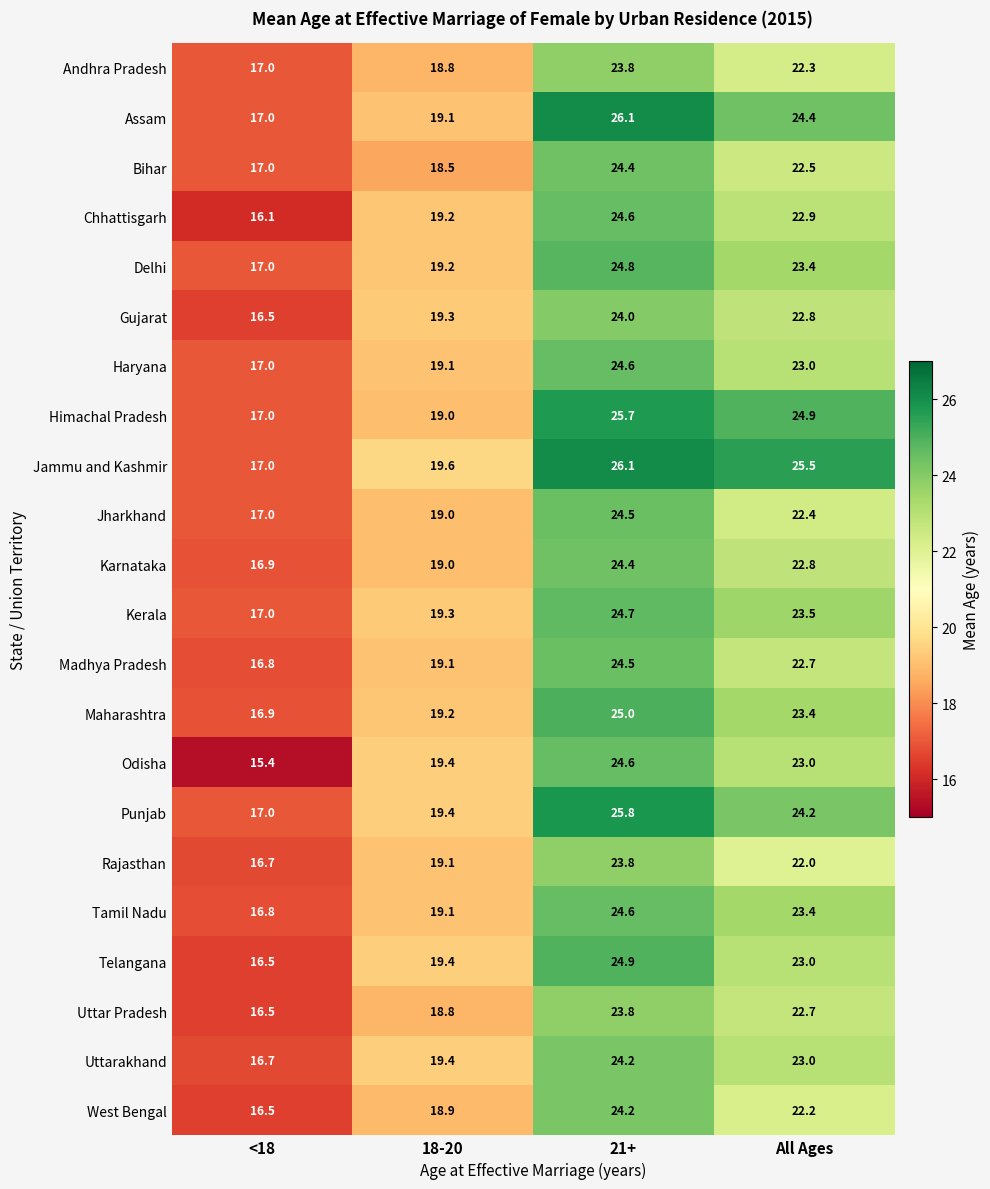

At which category is the sum across all series the highest?

21+